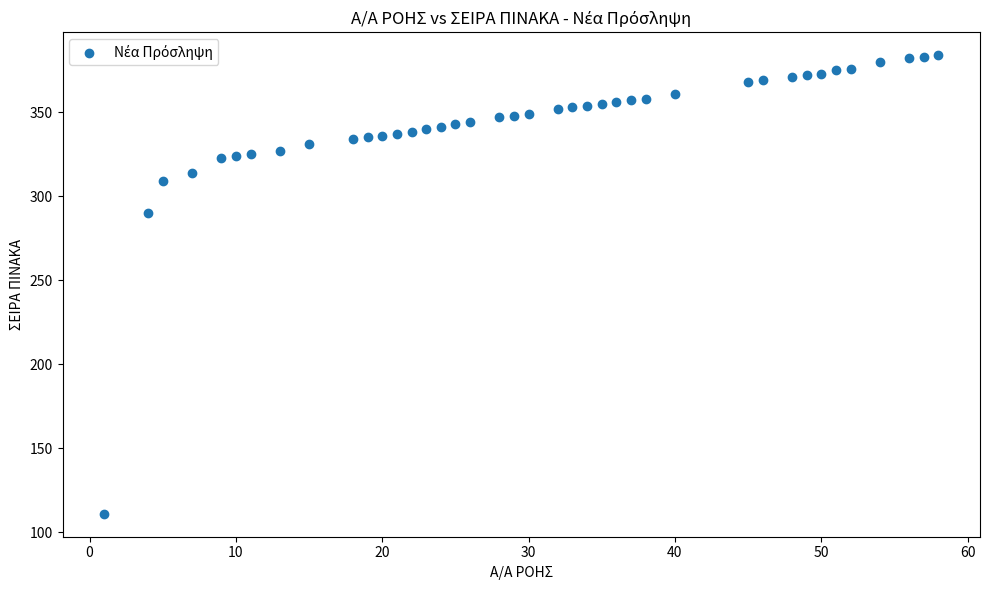

What is the range of Y values (max minus min)?

273